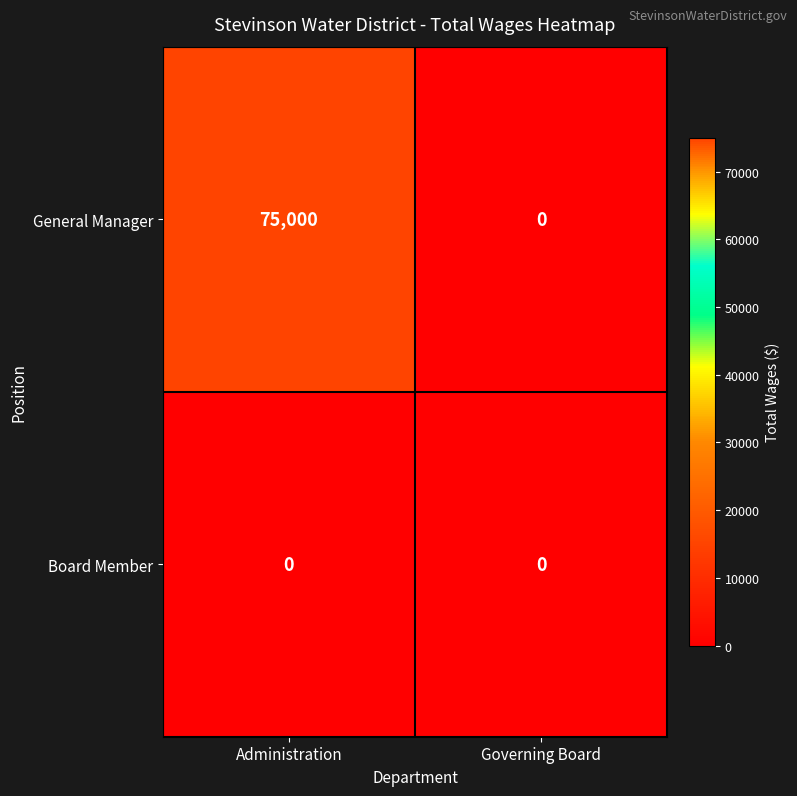

The value of Board Member at Governing Board is 0. True or false?

True